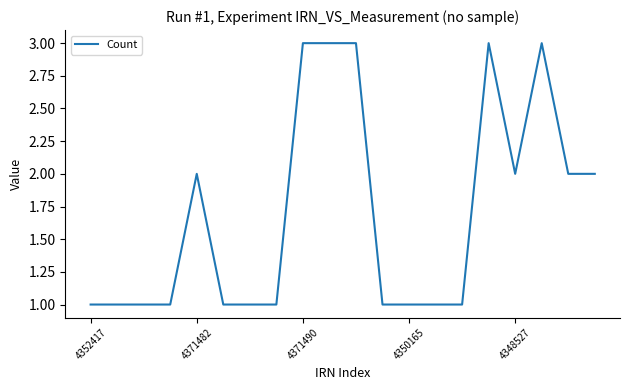

What is the greatest value displayed?

3